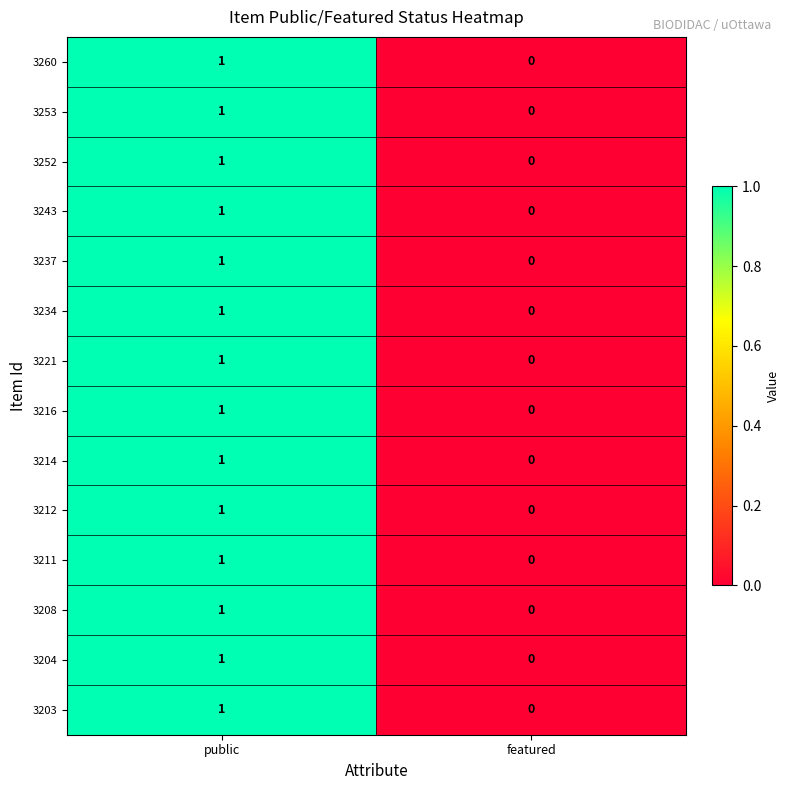

At which label is 3203 closest to 0?

featured